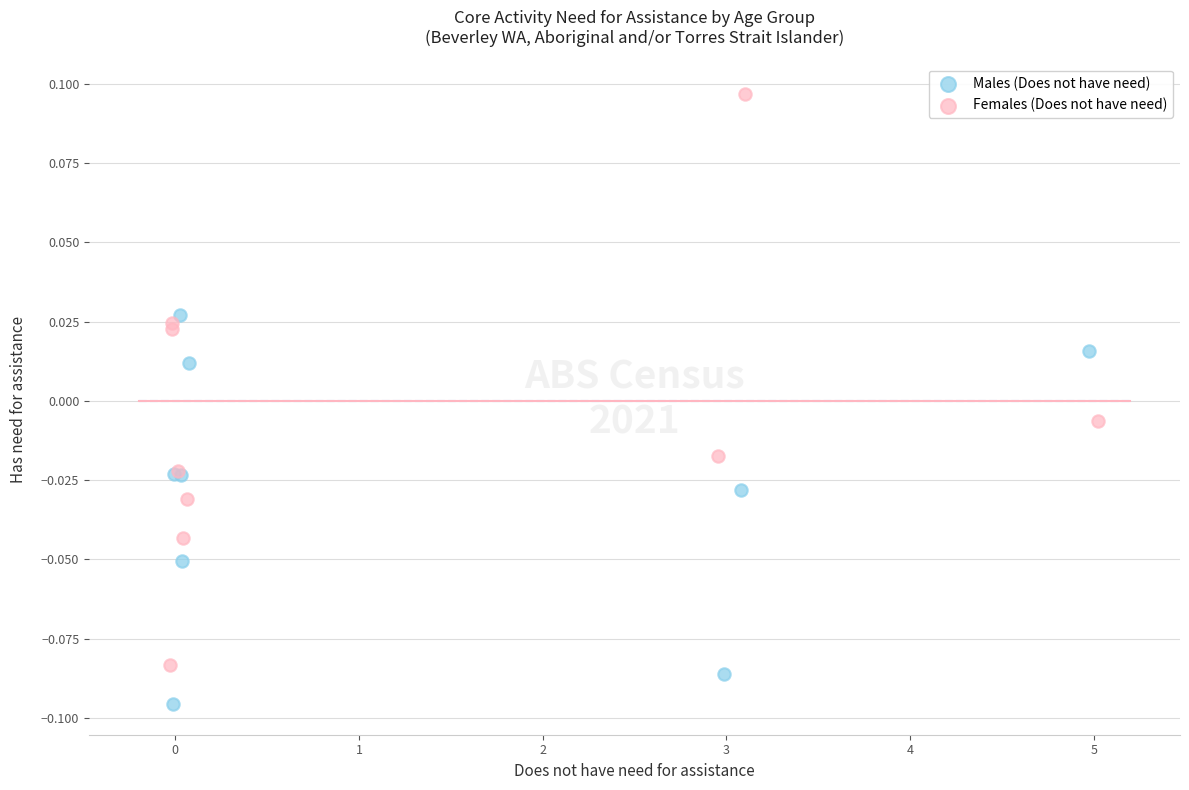

What are all the series names shown in the legend?

Males (Does not have need), Females (Does not have need)